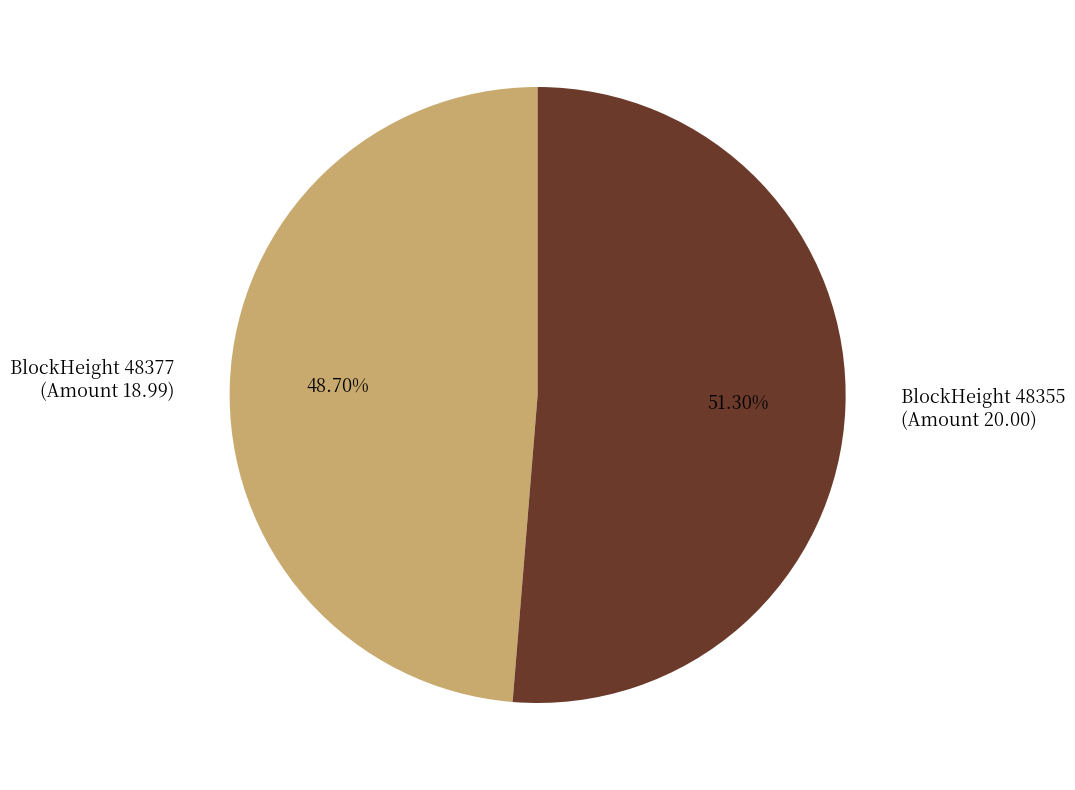

Combined, do BlockHeight 48377 (Amount 18.99) and BlockHeight 48355 (Amount 20.00) account for over 50%?

Yes